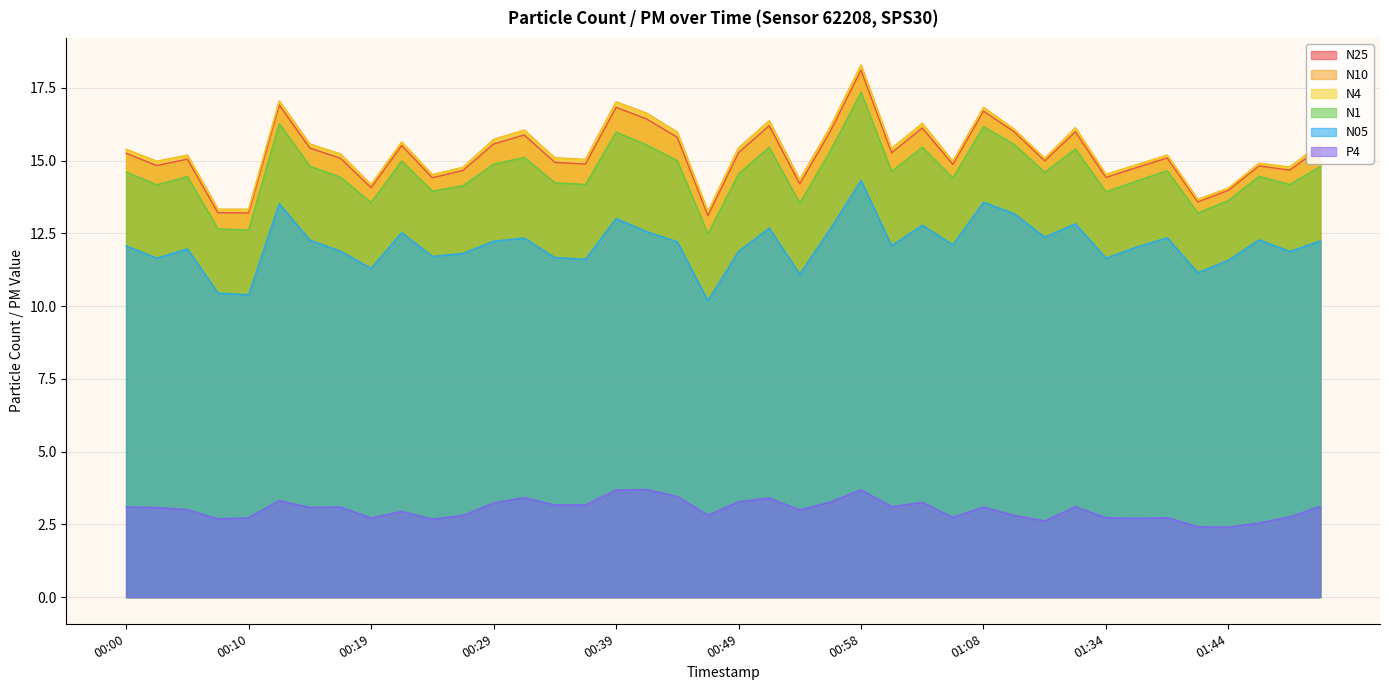

Between 00:15 and 00:46, which series saw the biggest shift?

N1